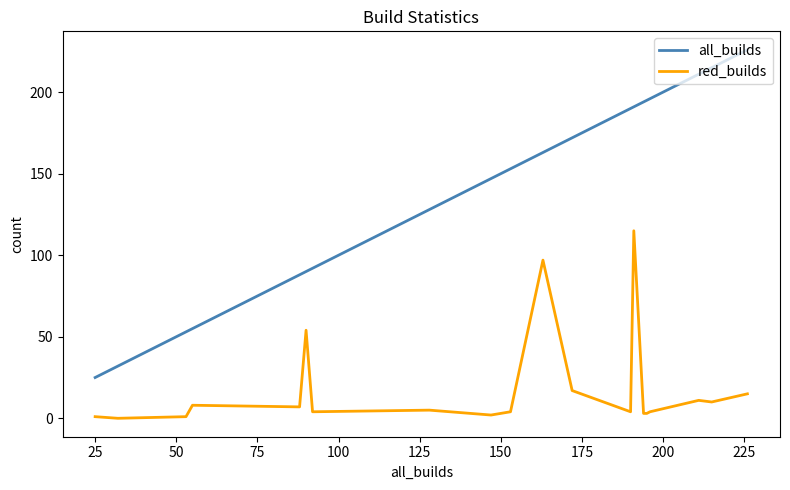

What is the sum of all all_builds values?

2816